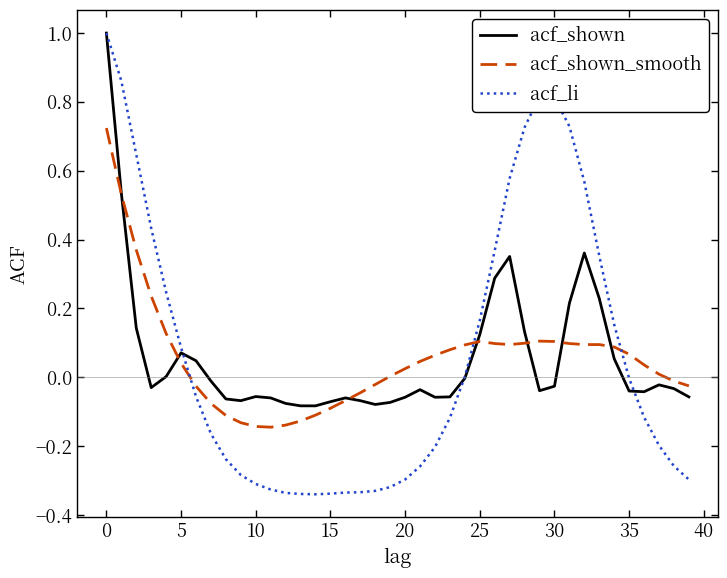

Which series has the largest range (max minus min)?

acf_li